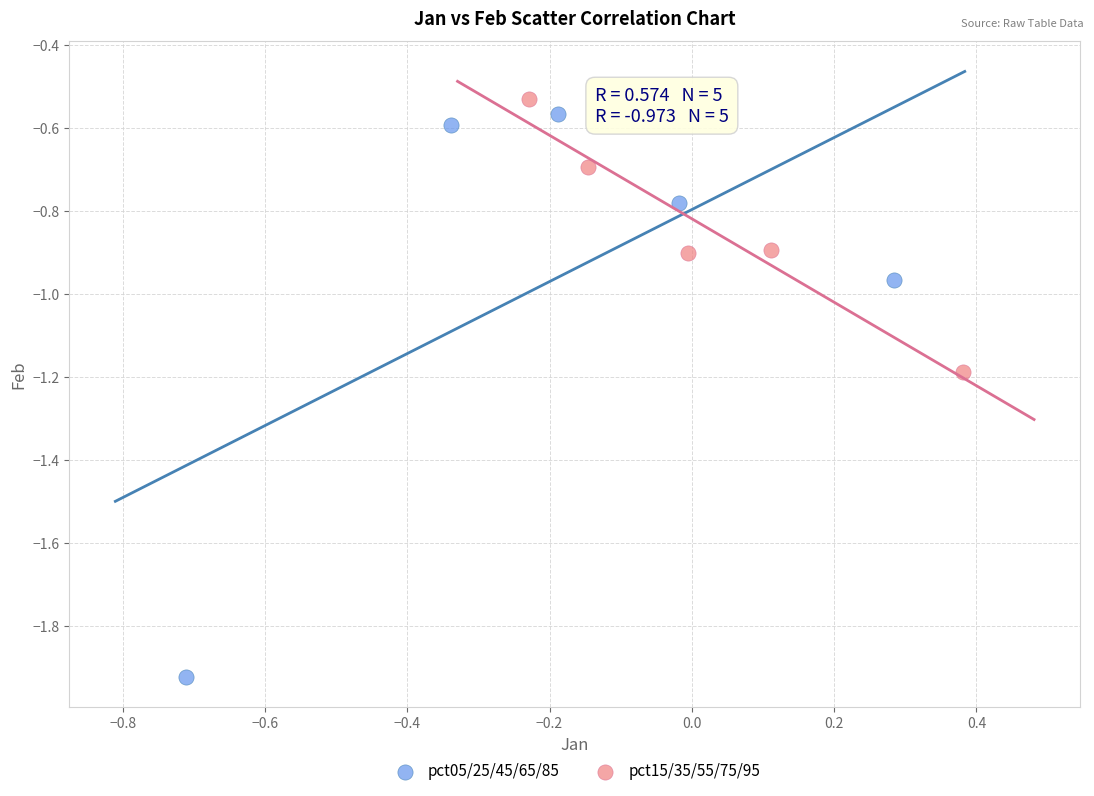

Which series reaches the minimum Y coordinate?

pct05/25/45/65/85